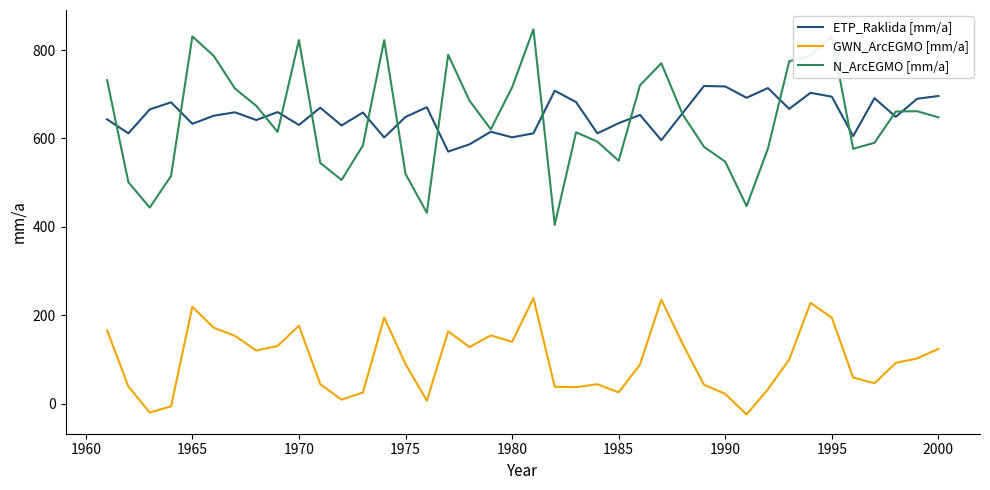

Rank the series by their maximum value, from lowest to highest.

GWN_ArcEGMO [mm/a], ETP_Raklida [mm/a], N_ArcEGMO [mm/a]